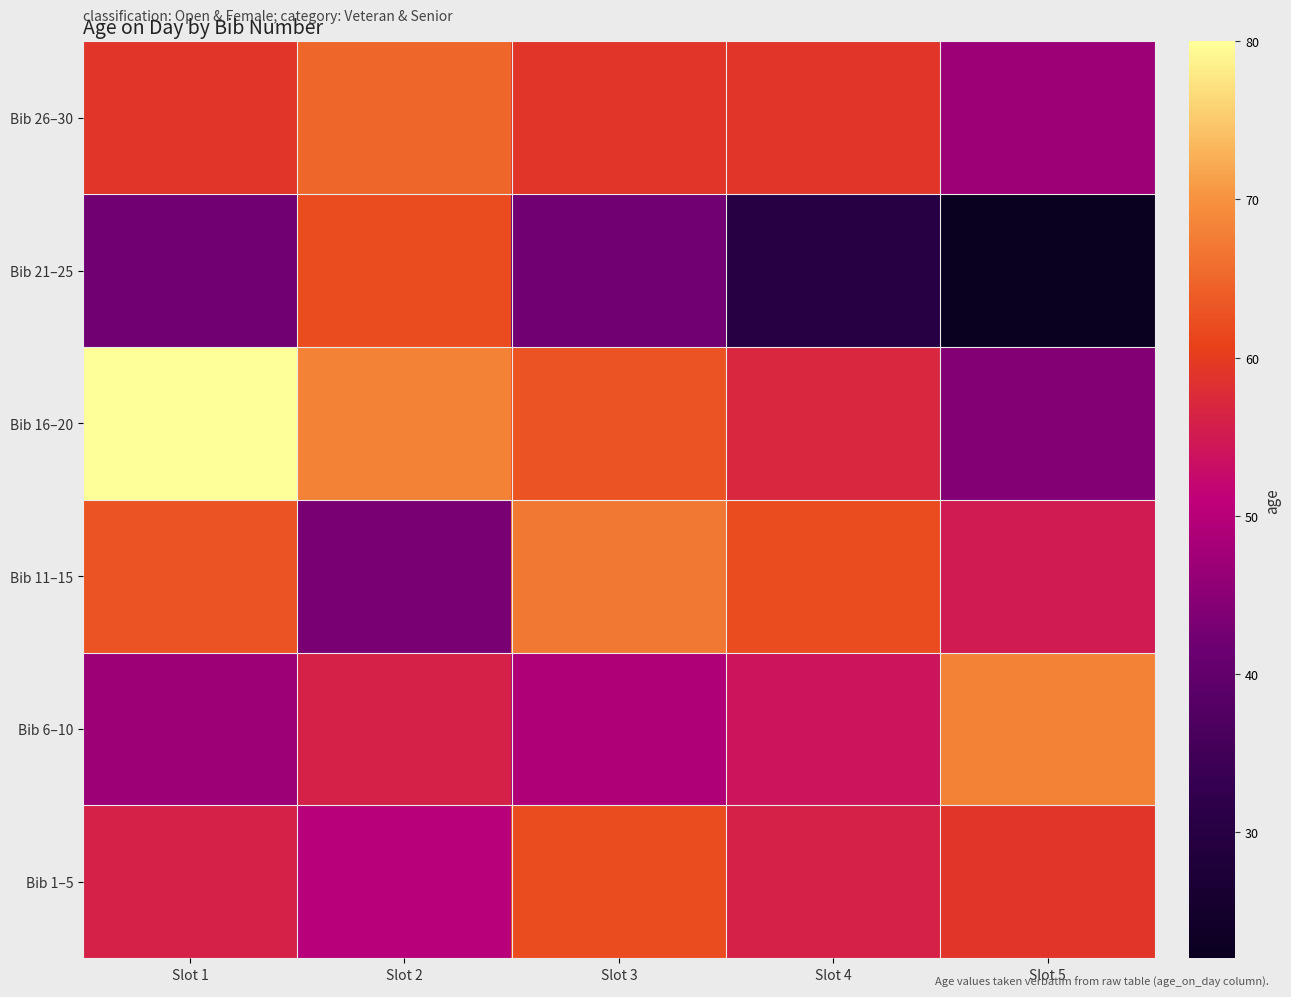

What is the total value across all series at Slot 5?

295